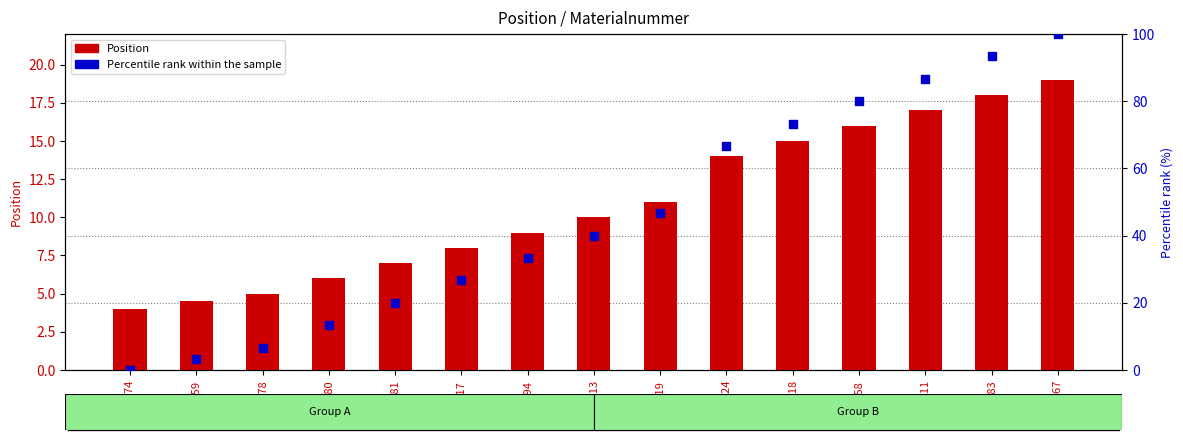

Which series contains the lowest Y value?

Percentile rank within the sample